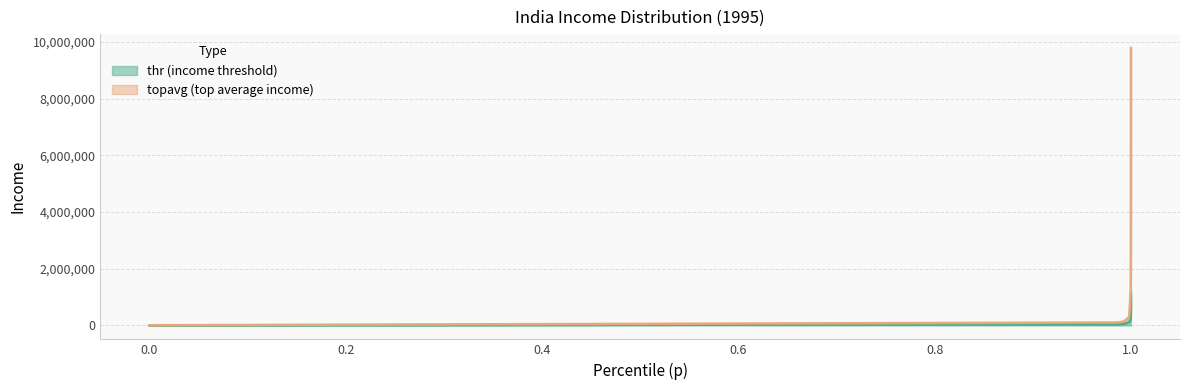

Does the chart have visible grid lines?

Yes